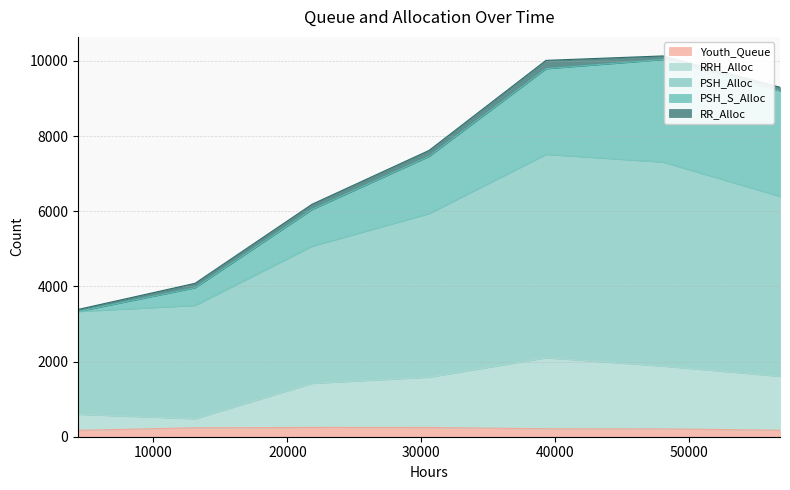

Where is Youth_Queue nearest to the value 208?

6